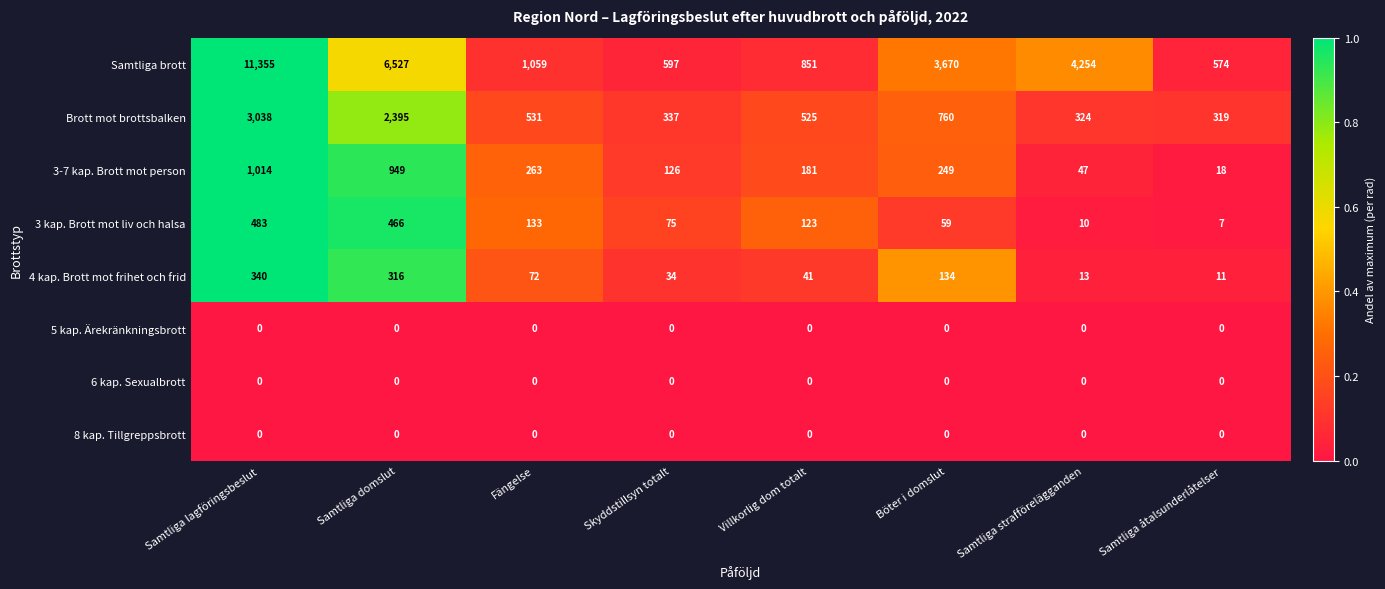

True or false: Samtliga brott has a value of 5916 at Samtliga strafförelägganden.

False